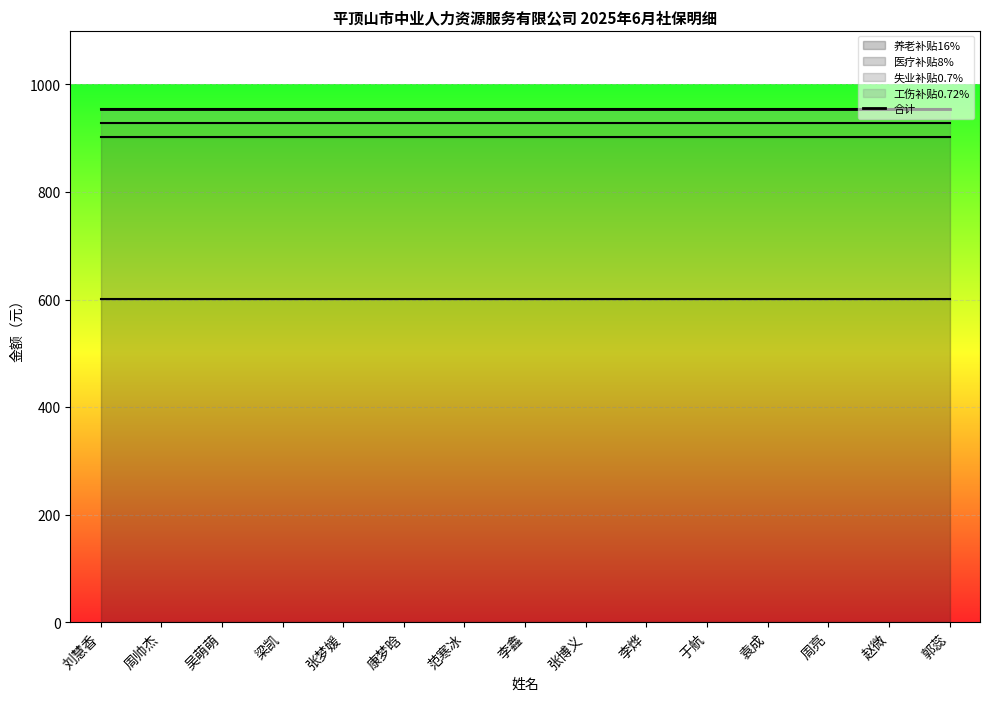

Which category has the highest value across all series?

刘慧香